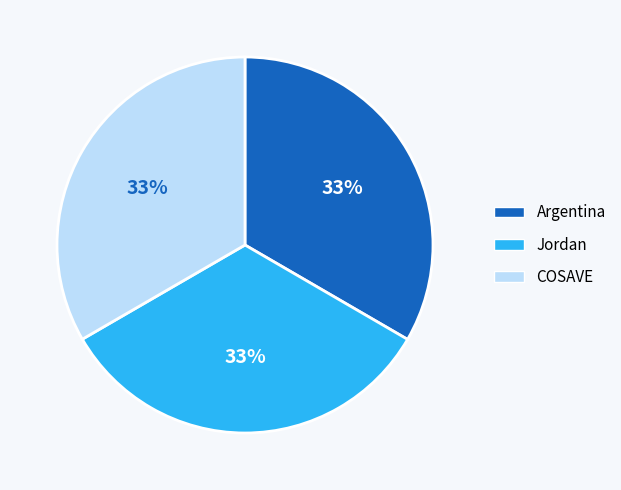

To the nearest percent, what percentage of the pie is COSAVE?

33%